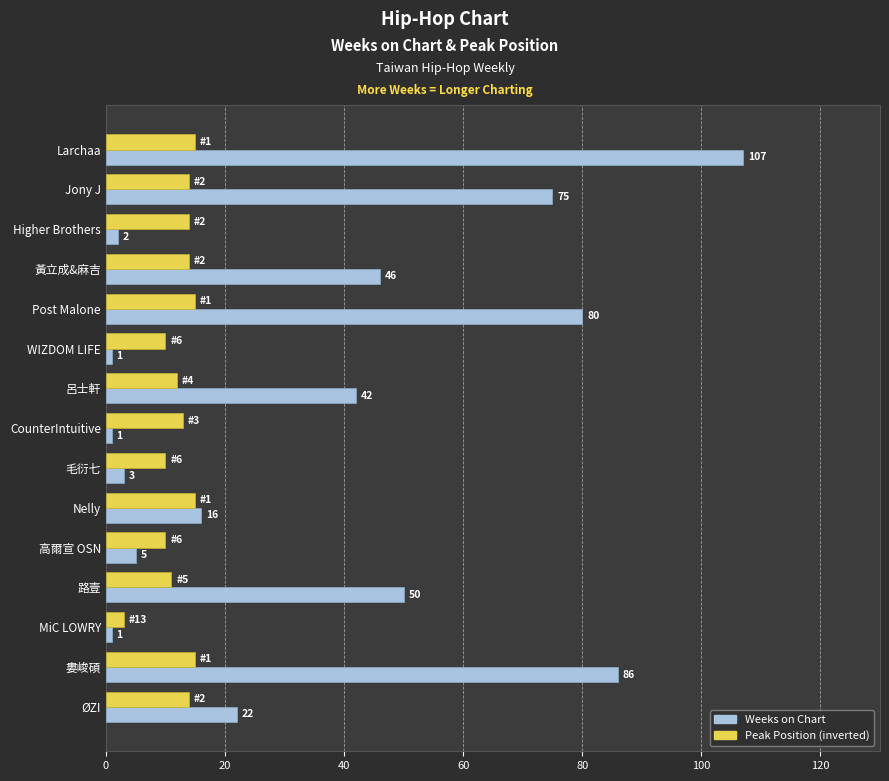

What is the sum of all Peak Position (inverted) values?

185